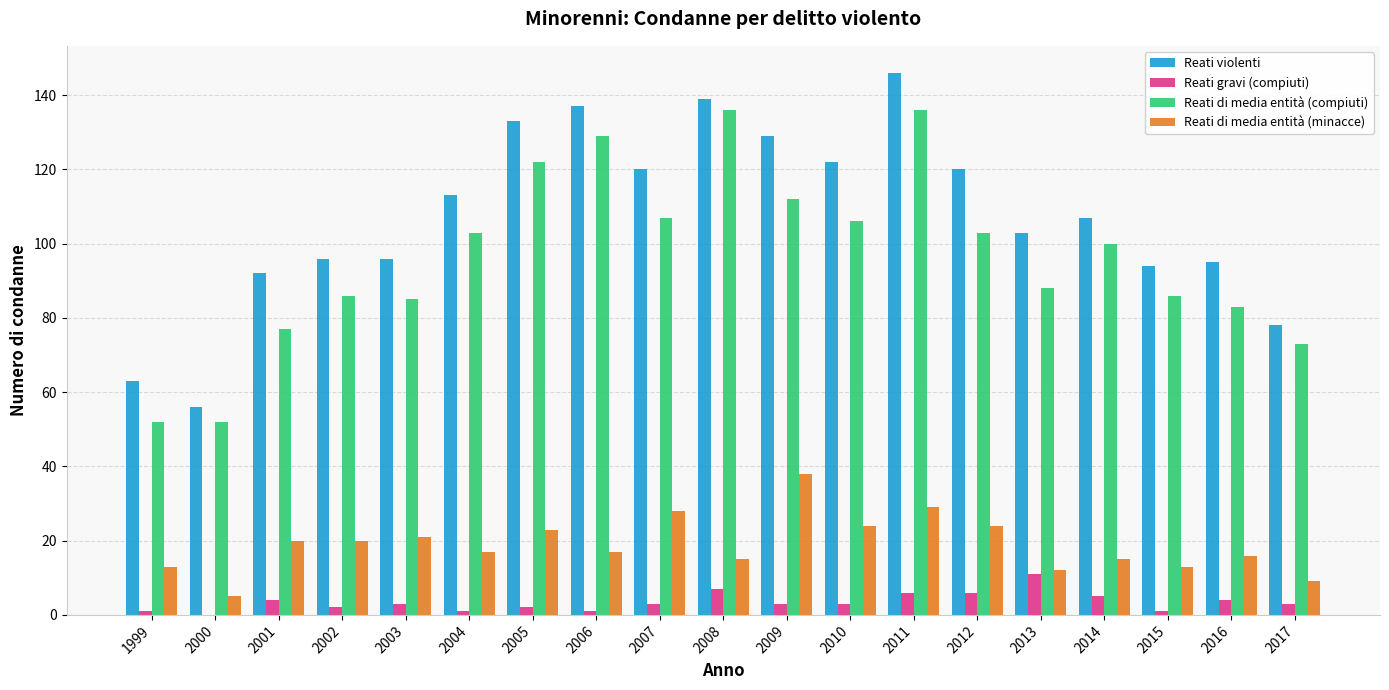

Reading left to right, transcribe all the data shown in this chart.

Reati violenti: 1999=63	2000=56	2001=92	2002=96	2003=96	2004=113	2005=133	2006=137	2007=120	2008=139	2009=129	2010=122	2011=146	2012=120	2013=103	2014=107	2015=94	2016=95	2017=78
Reati gravi (compiuti): 1999=1	2000=0	2001=4	2002=2	2003=3	2004=1	2005=2	2006=1	2007=3	2008=7	2009=3	2010=3	2011=6	2012=6	2013=11	2014=5	2015=1	2016=4	2017=3
Reati di media entità (compiuti): 1999=52	2000=52	2001=77	2002=86	2003=85	2004=103	2005=122	2006=129	2007=107	2008=136	2009=112	2010=106	2011=136	2012=103	2013=88	2014=100	2015=86	2016=83	2017=73
Reati di media entità (minacce): 1999=13	2000=5	2001=20	2002=20	2003=21	2004=17	2005=23	2006=17	2007=28	2008=15	2009=38	2010=24	2011=29	2012=24	2013=12	2014=15	2015=13	2016=16	2017=9